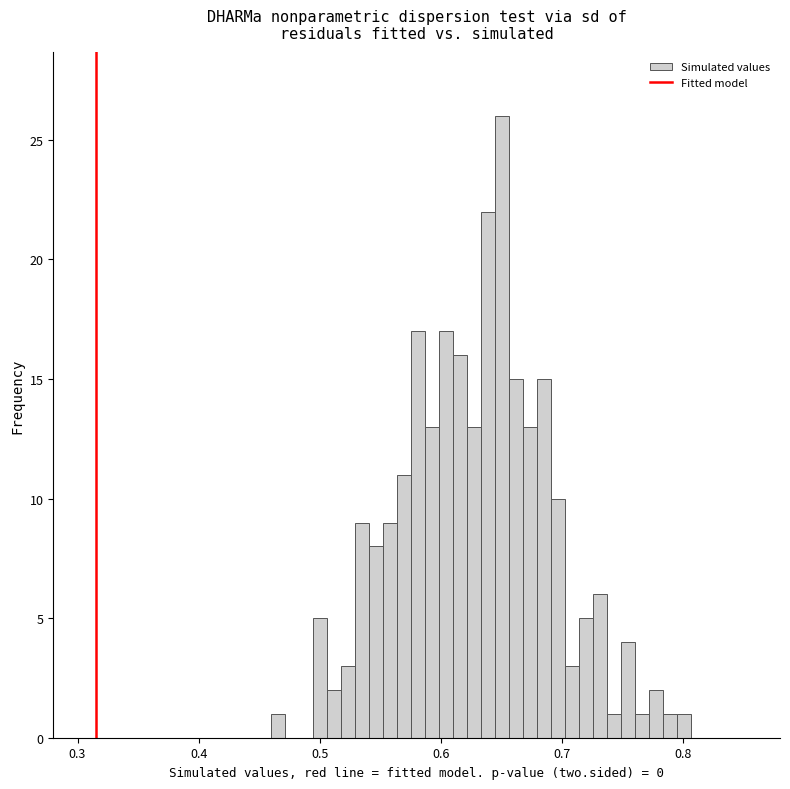

Read against the x-axis, roughly where is the centre of the tallest bar?

0.65